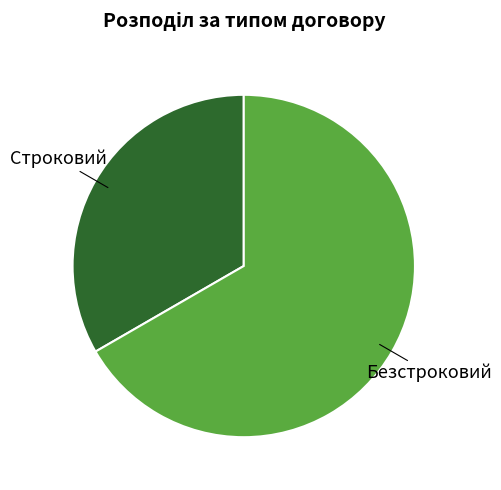

True or false: Безстроковий accounts for 77% of the total.

False